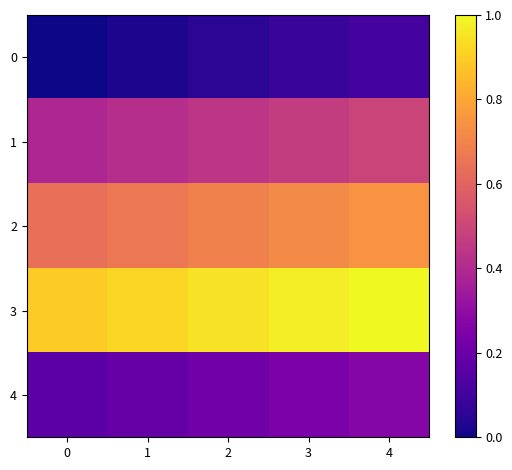

How many categories are shown in the chart?

5